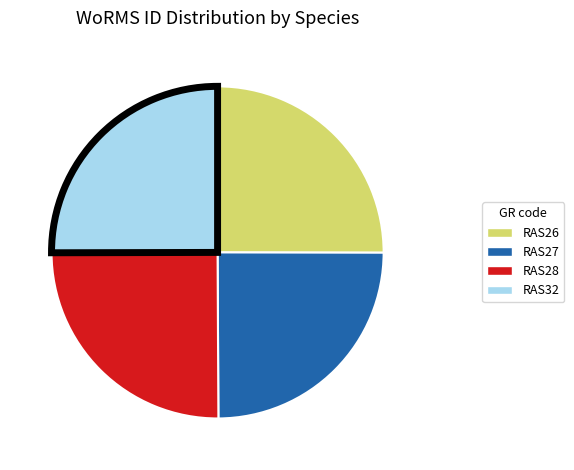

Does any single category account for the majority?

No